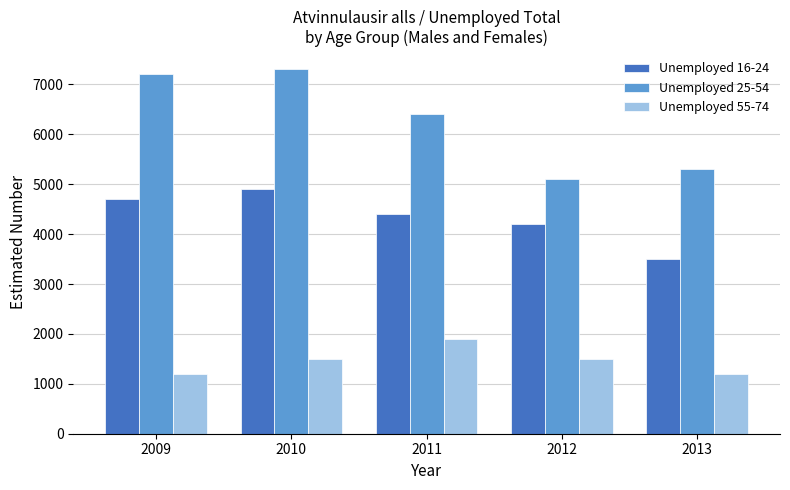

At 2013, list the series in order from smallest to largest.

Unemployed 55-74, Unemployed 16-24, Unemployed 25-54